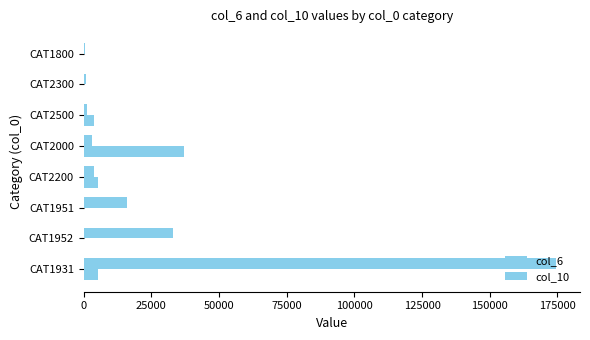

How many series are shown in this chart?

2